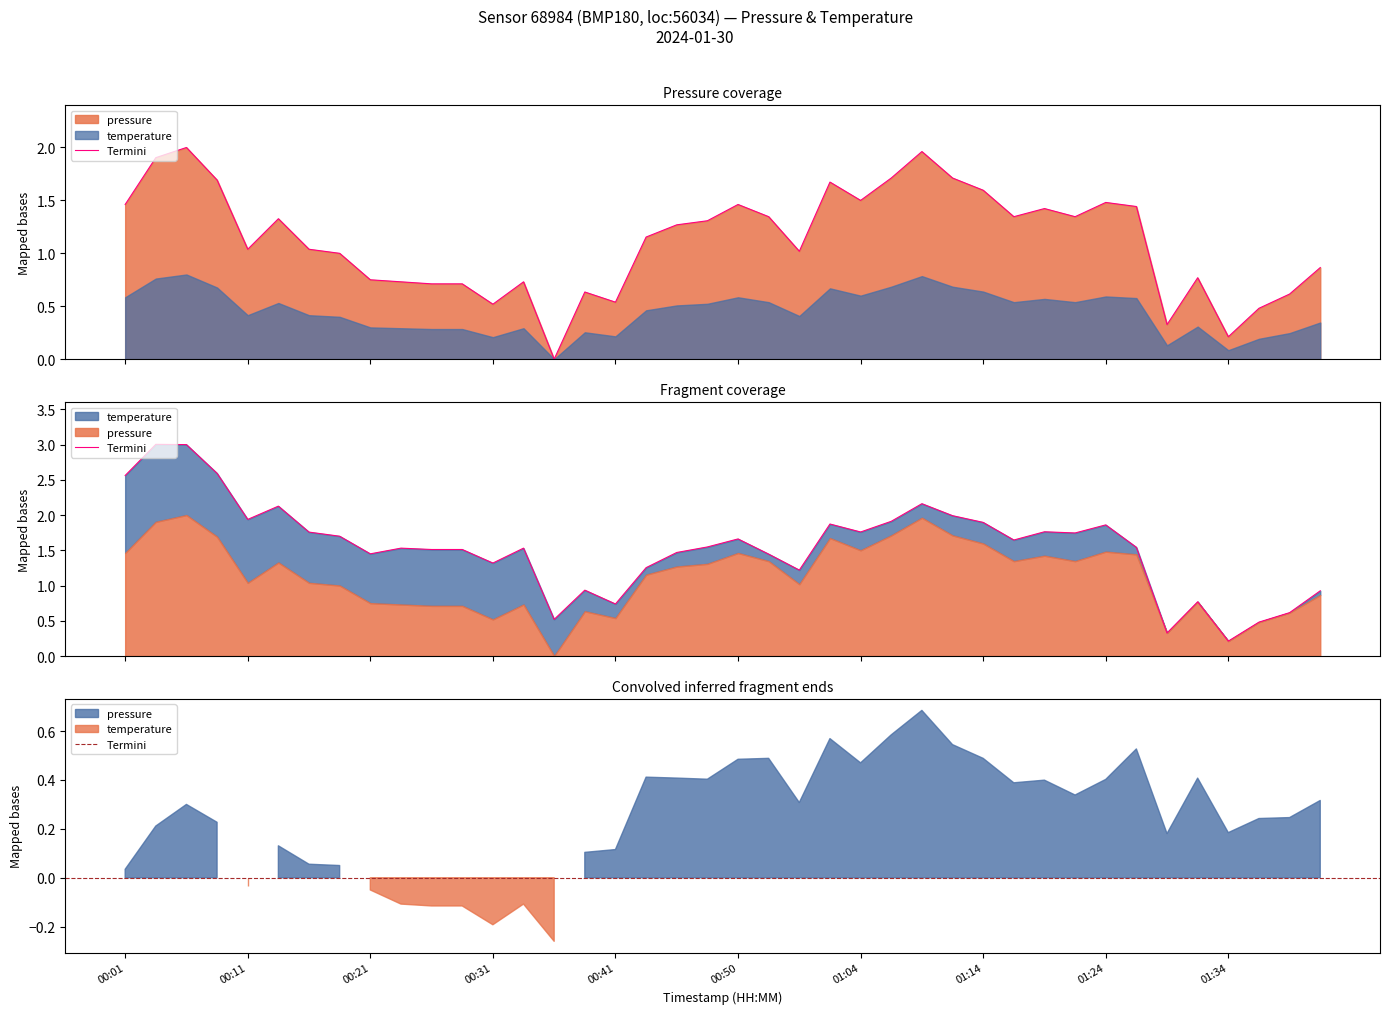

What is the difference between the values at 00:23 and 01:16?

0.6